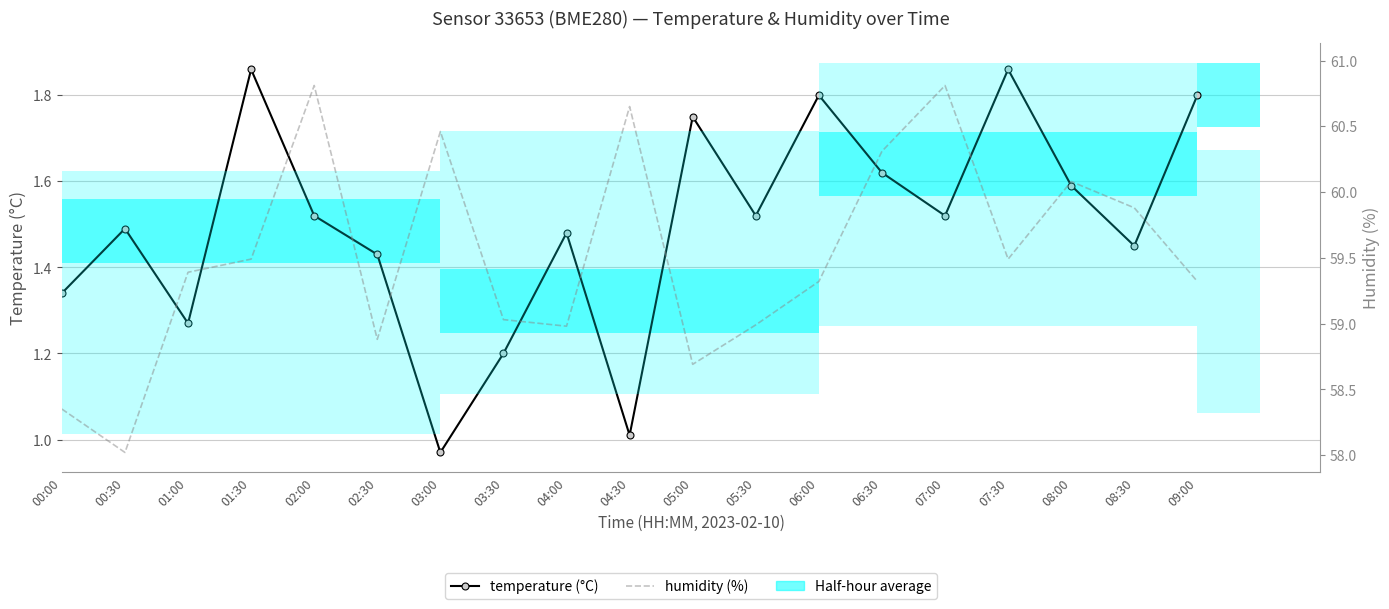

At which category does the chart reach its minimum across all series?

03:00